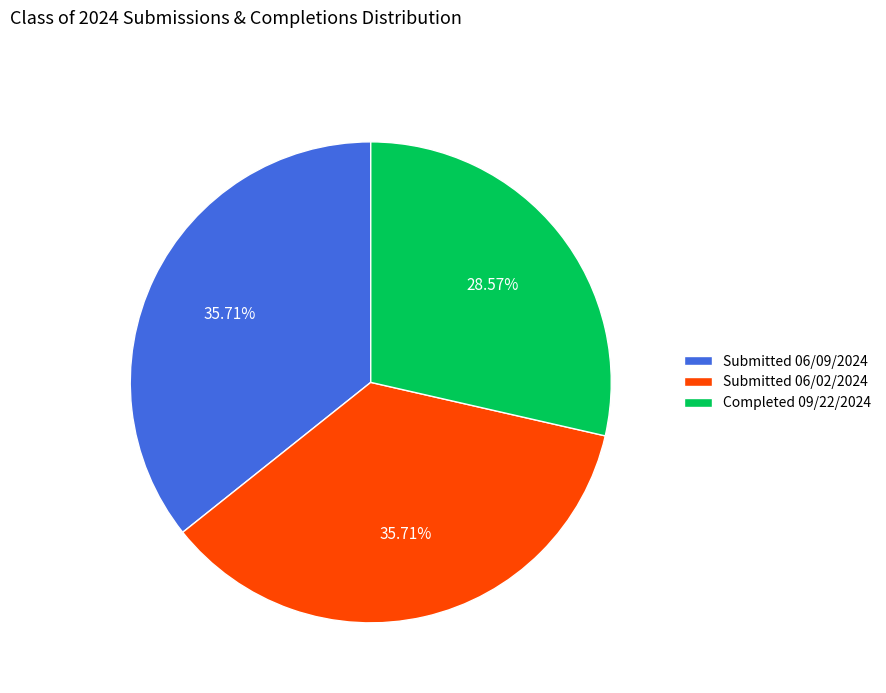

Combined, do Submitted 06/02/2024 and Completed 09/22/2024 account for over 50%?

Yes